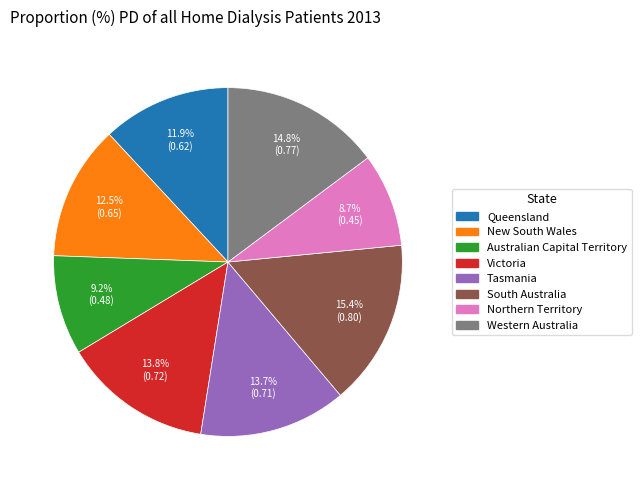

The Northern Territory slice represents 1% of the pie. True or false?

False